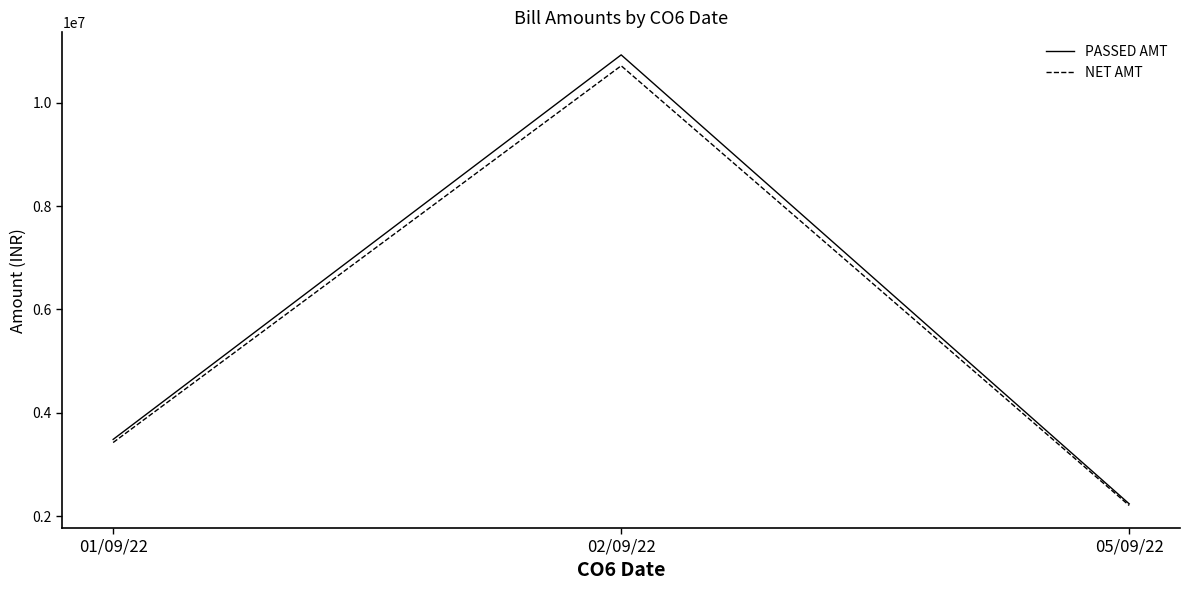

Between 02/09/22 and 05/09/22, which series saw the biggest shift?

PASSED AMT